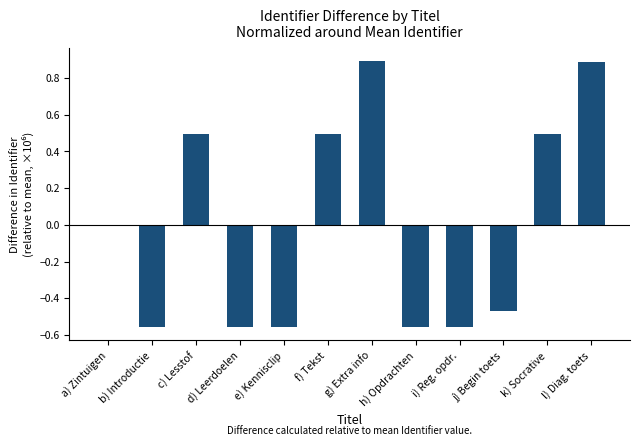

What is the greatest value displayed?

0.9